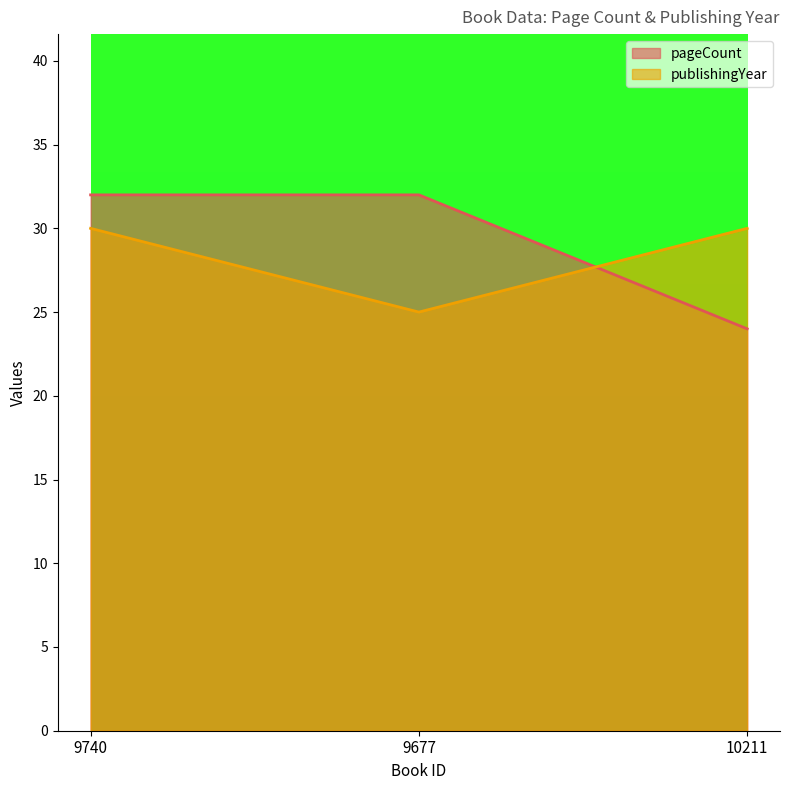

Count the number of categories in the chart.

3